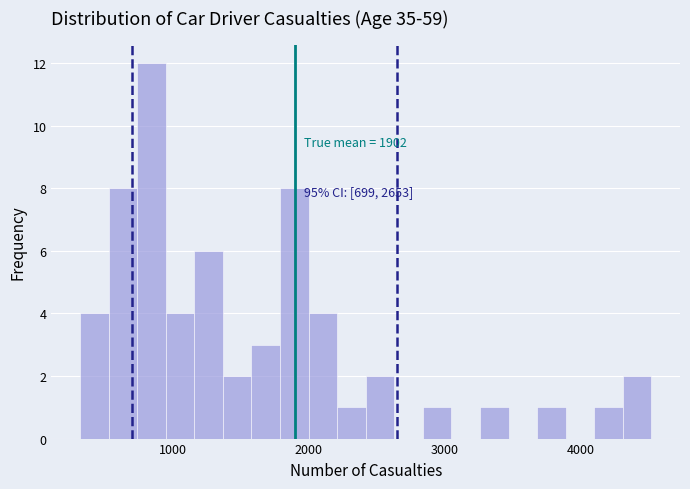

Around what value on the x-axis is the tallest bar? Give the approximate position of its centre, as read against the axis.

800